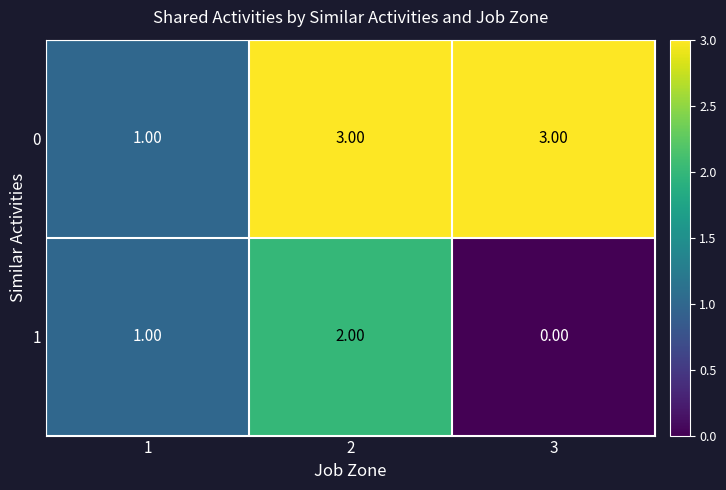

At which category is the sum across all series the highest?

2